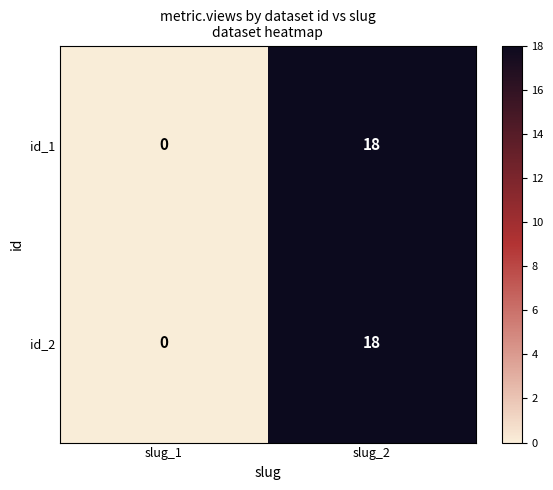

What is the difference between the id_1 values at slug_1 and slug_2?

18